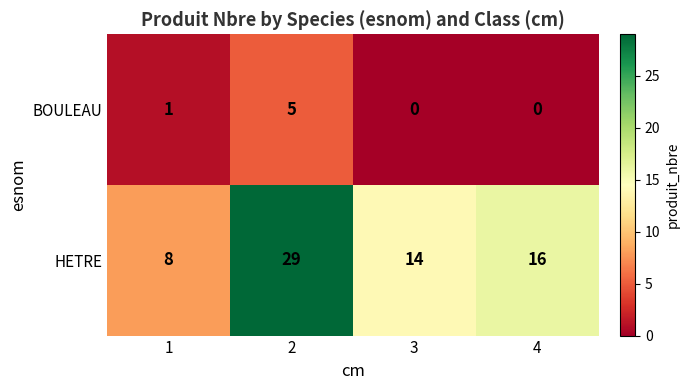

What is the maximum value shown in the chart?

29